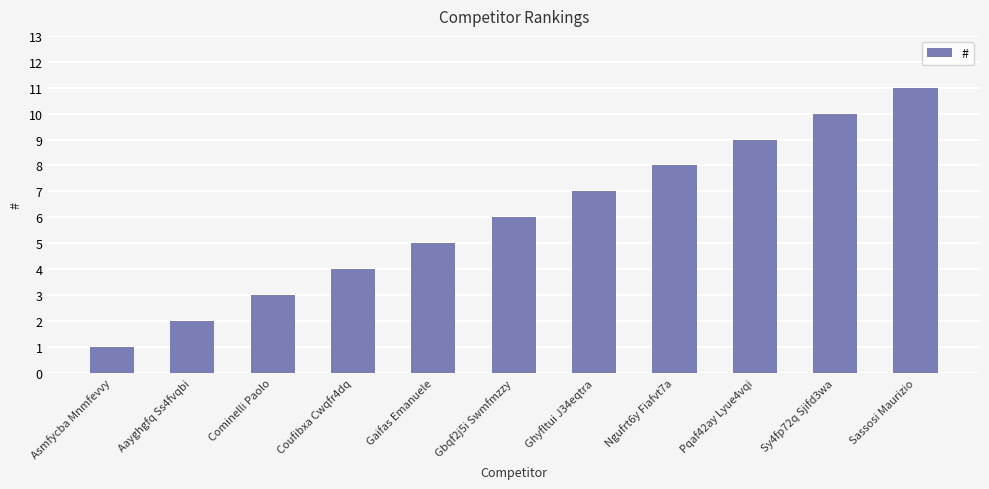

List the labels in order of value, smallest first.

Asmfycba Mnmfevvy, Aayghgfq Ss4fvqbi, Cominelli Paolo, Coufibxa Cwqfr4dq, Gaifas Emanuele, Gbqf2j5i Swmfmzzy, Ghyfltui J34eqtra, Ngufrt6y Fiafvt7a, Pqaf42ay Lyue4vqi, Sy4fp72q Sjifd3wa, Sassosi Maurizio